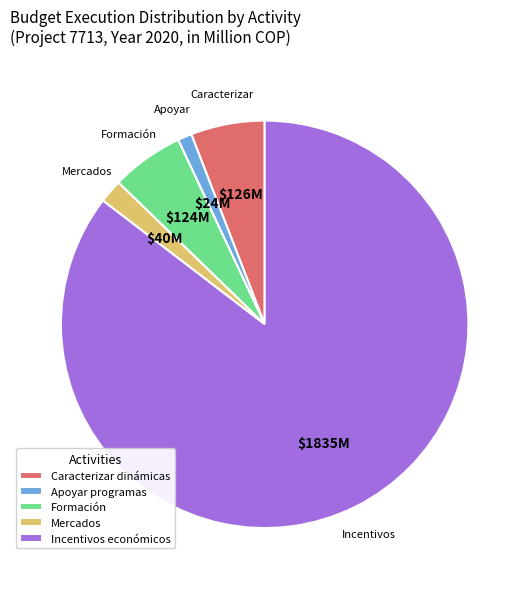

Is there any slice that represents more than half of the pie?

Yes